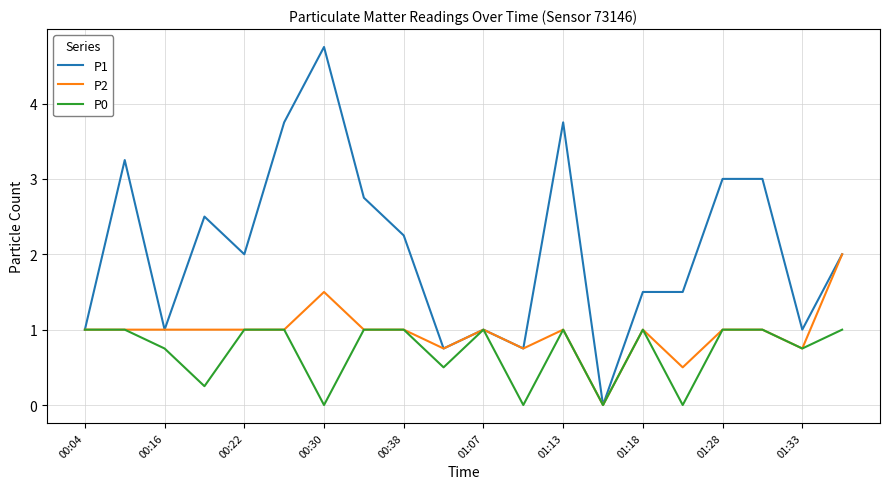

Which series has the largest range (max minus min)?

P1